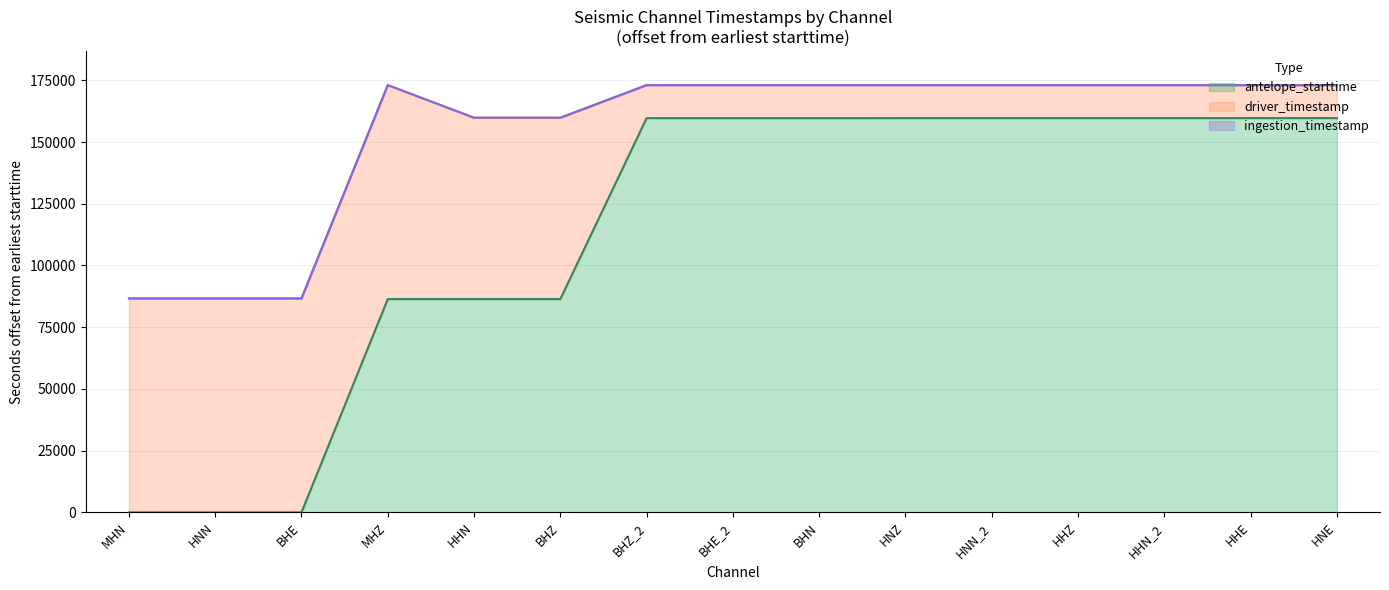

How many data points does each series have?

15